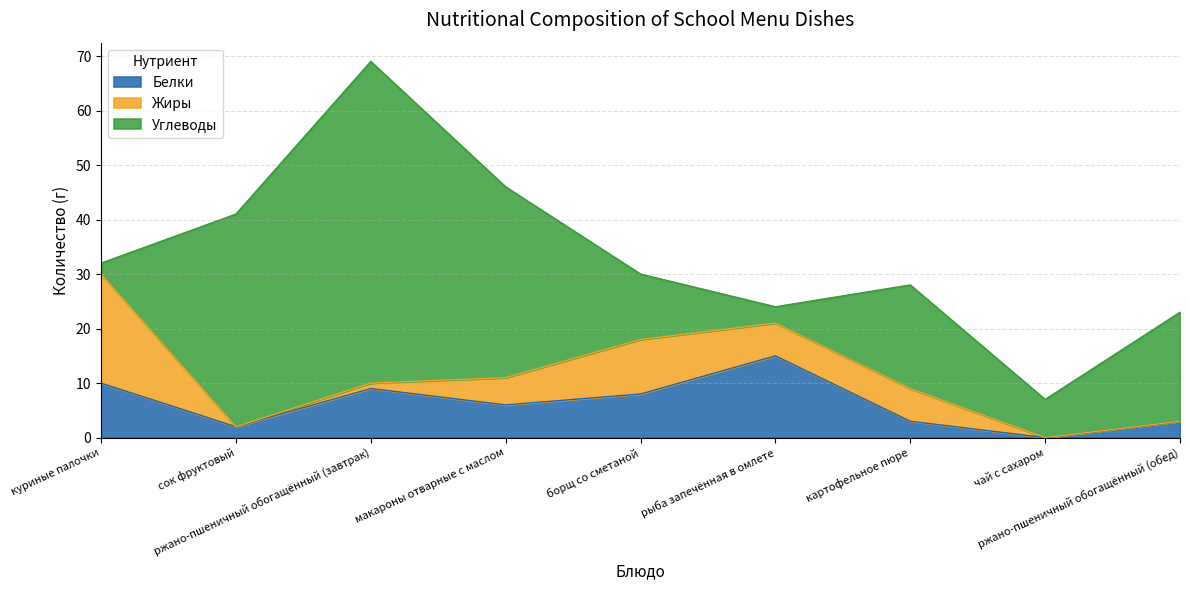

What is the total value across all series at сок фруктовый?

41